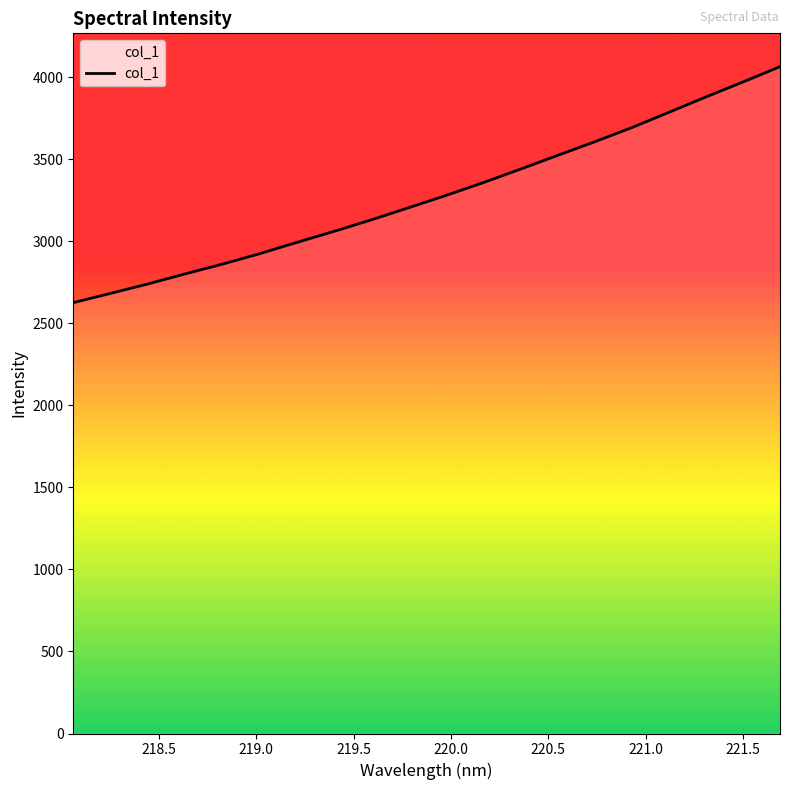

What is the difference between the maximum and minimum values?

1438.7